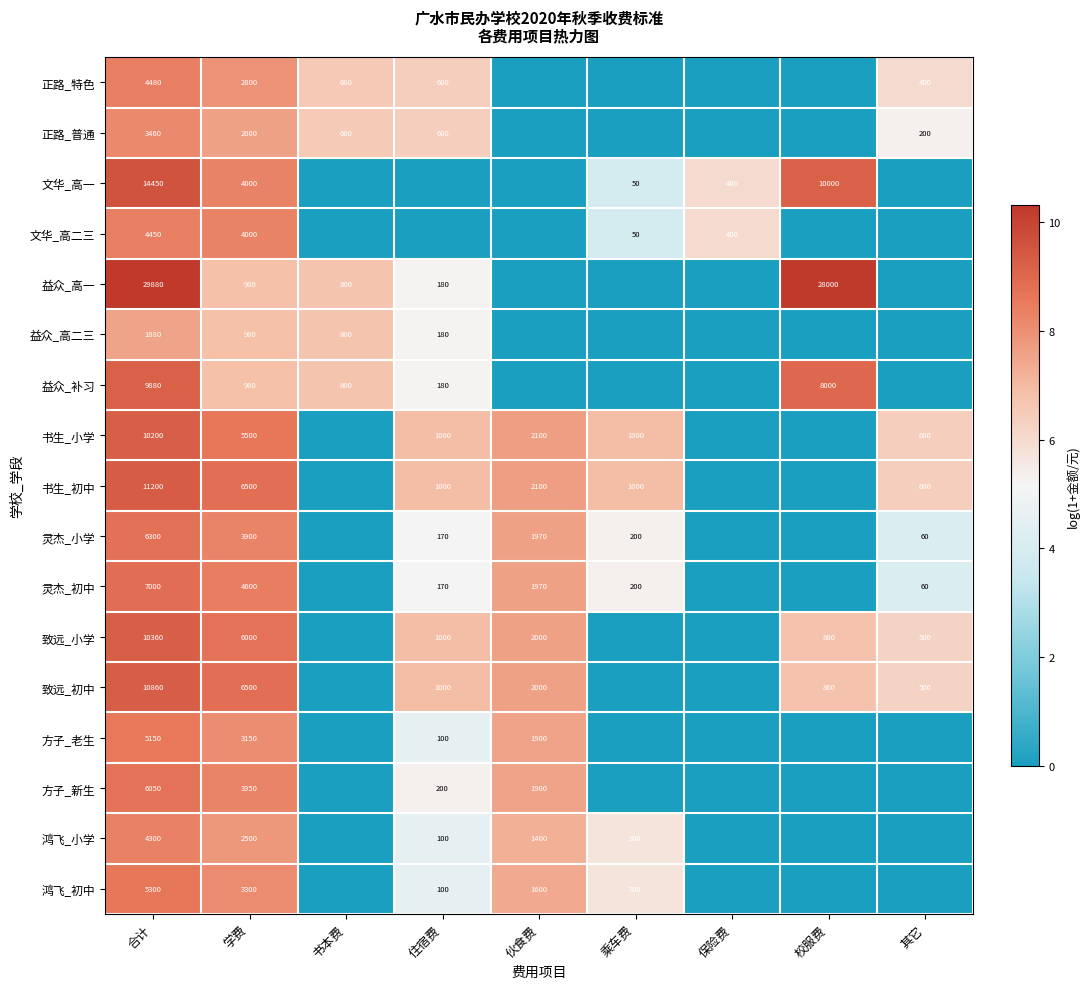

Between 校服费 and 住宿费, which is larger?

住宿费